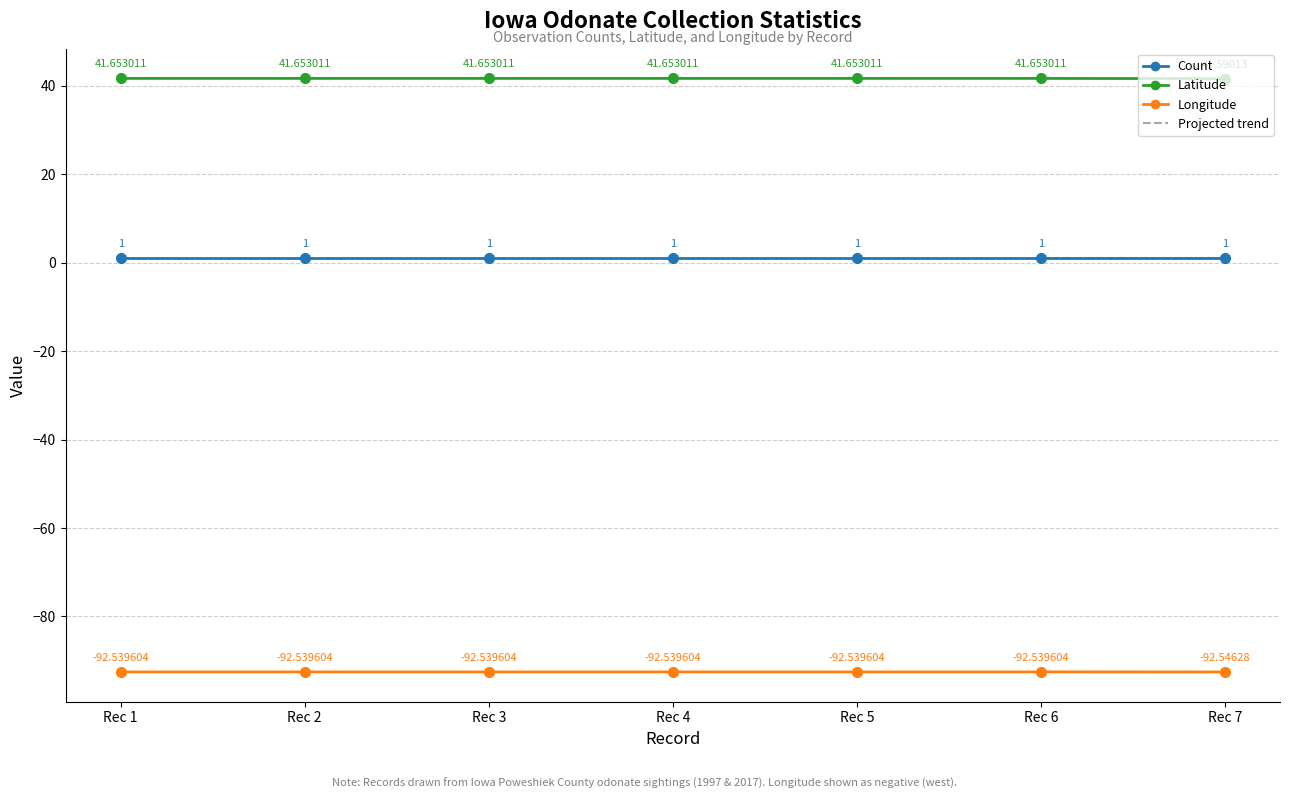

At Rec 7, list the series in order from smallest to largest.

Longitude, Count, Latitude